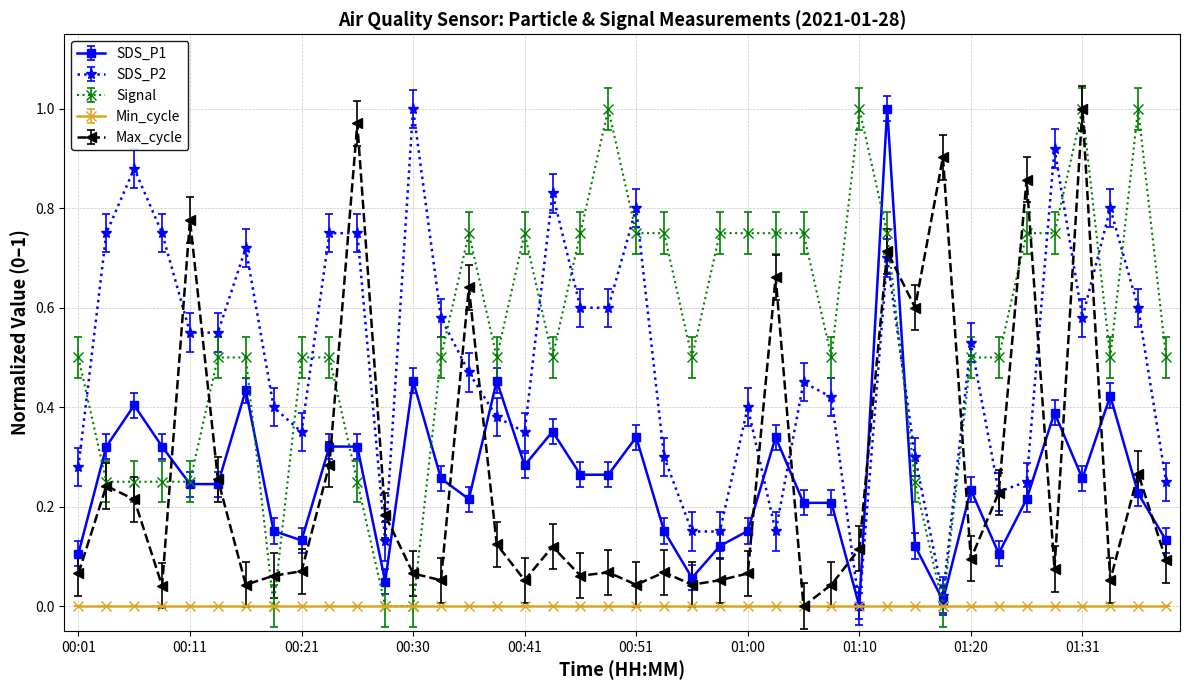

True or false: SDS_P2 has more than 2 interior local peaks.

True